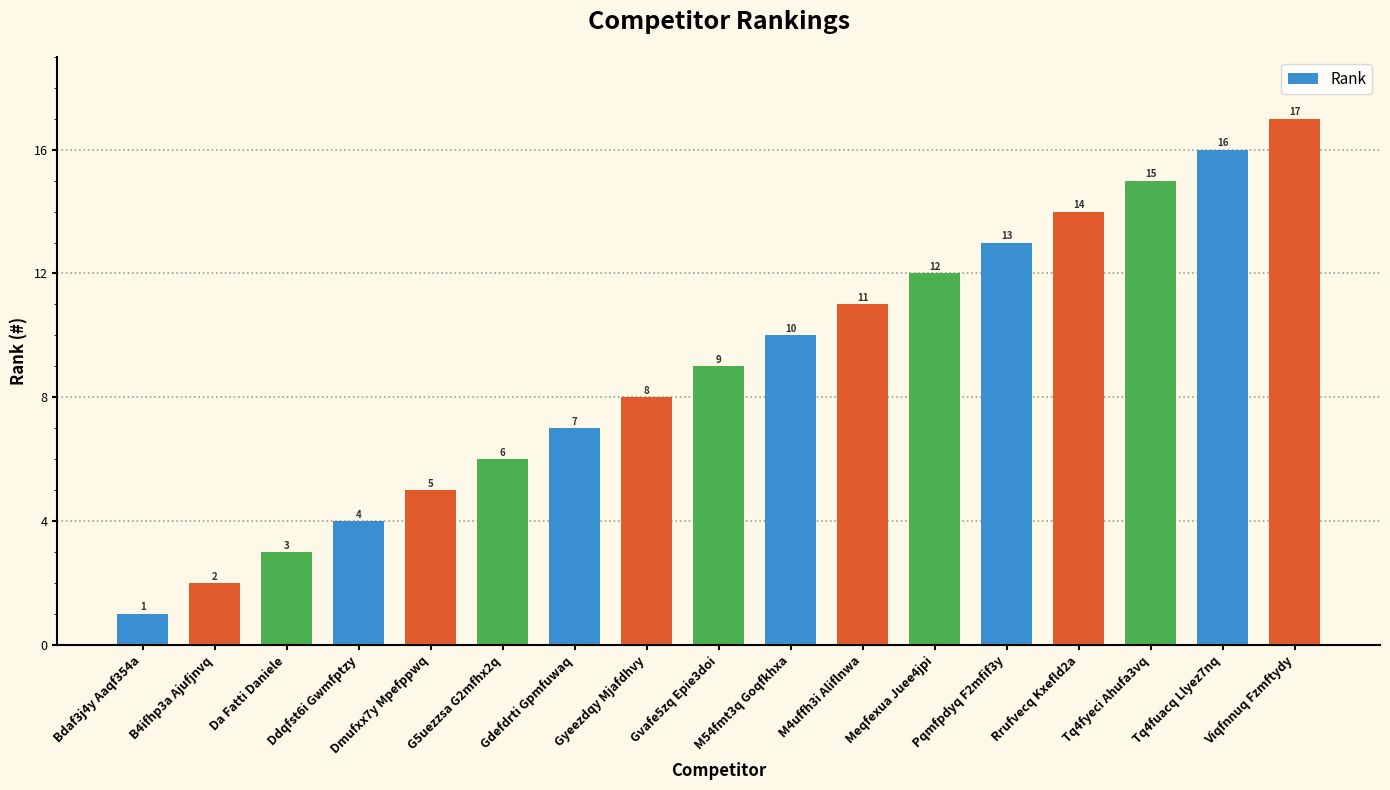

What is the average value?

9